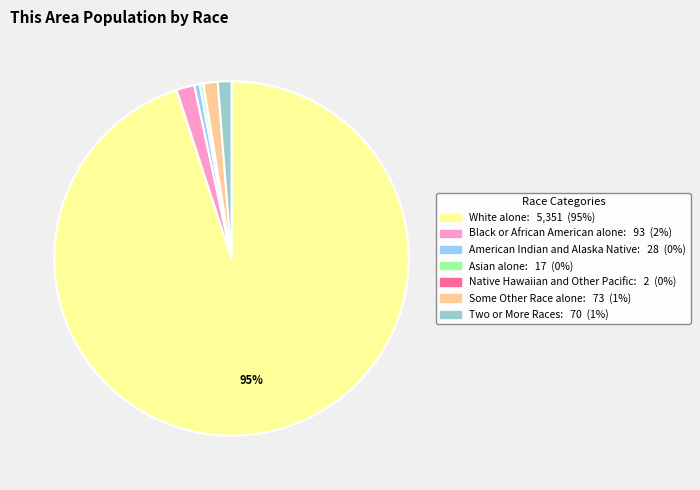

To the nearest percent, what percentage of the pie is Two or More Races?

1%